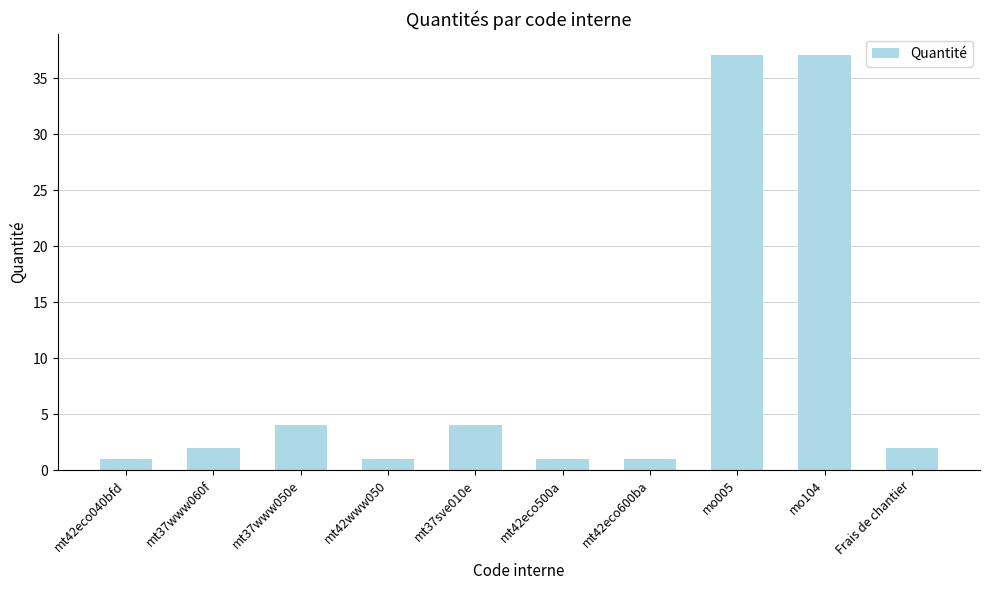

What is the minimum value shown in the chart?

1.0